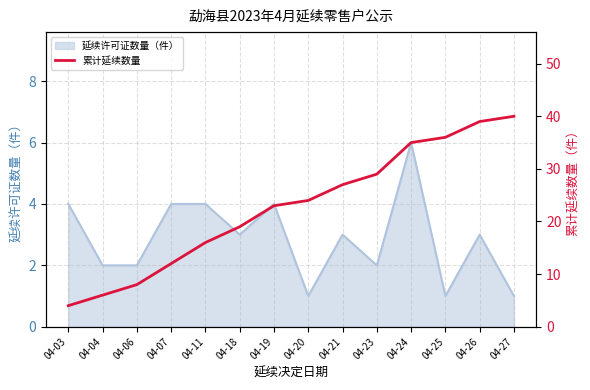

What is the maximum value for 延续许可证数量（件）?

6